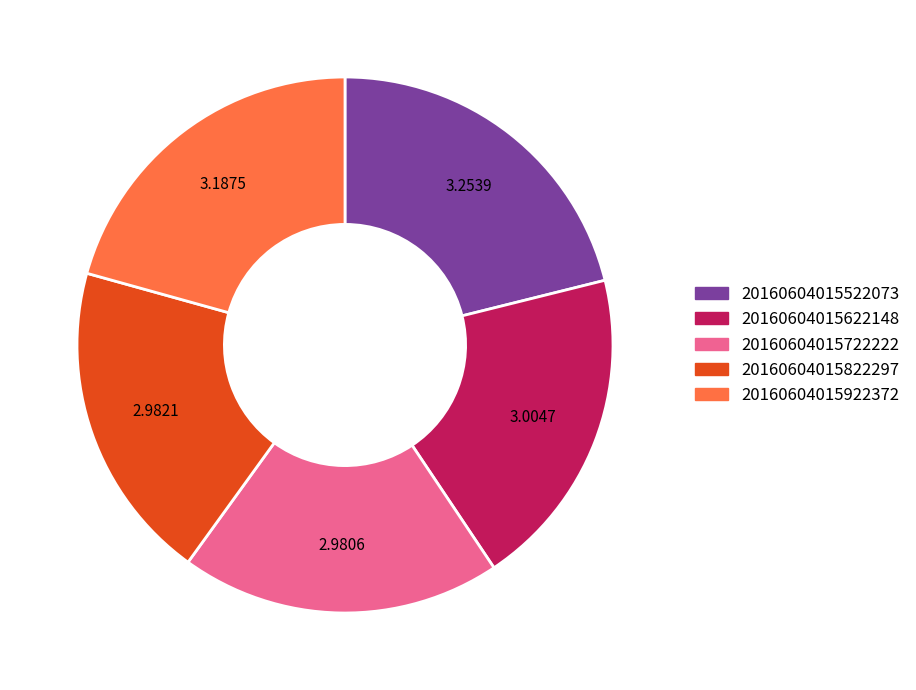

Does 20160604015922372 account for over 50% of the chart?

No